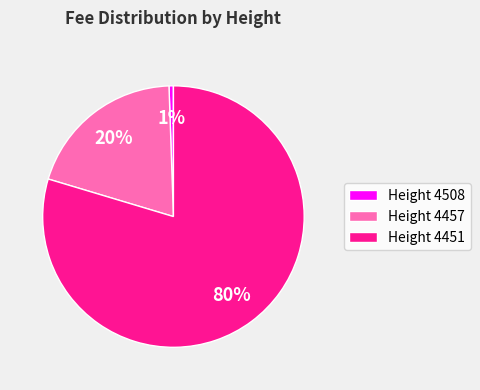

To the nearest percent, what is the average slice percentage?

33%